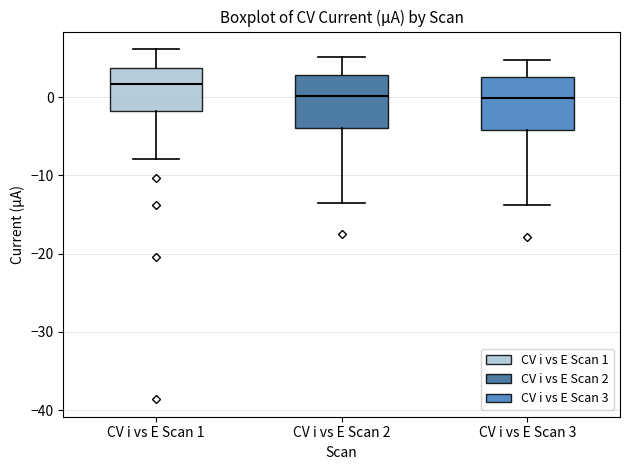

Which box has the highest median line?

CV i vs E Scan 1